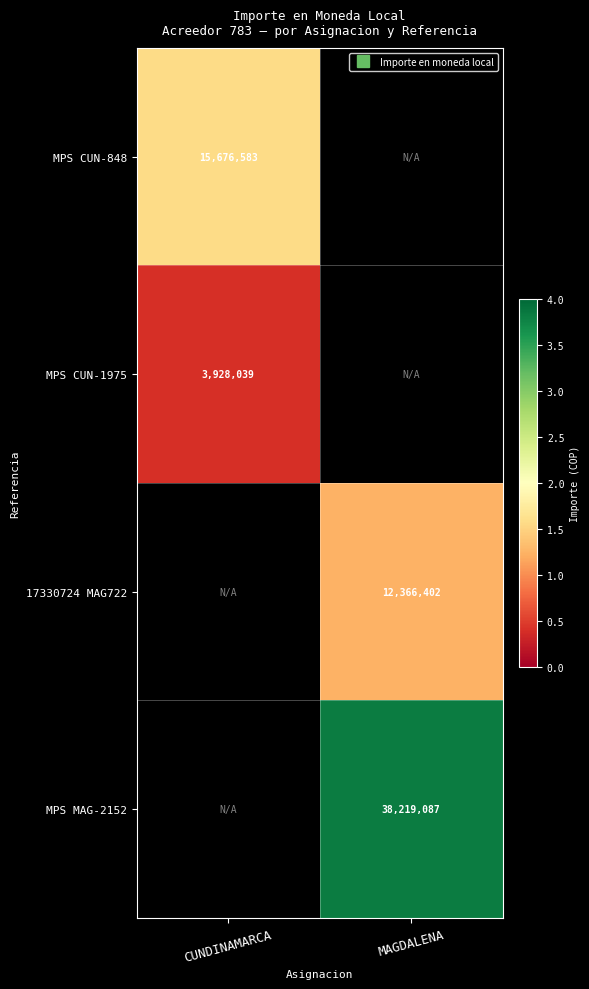

The 17330724 MAG722 series shows 12366402.0 at MAGDALENA. True or false?

True